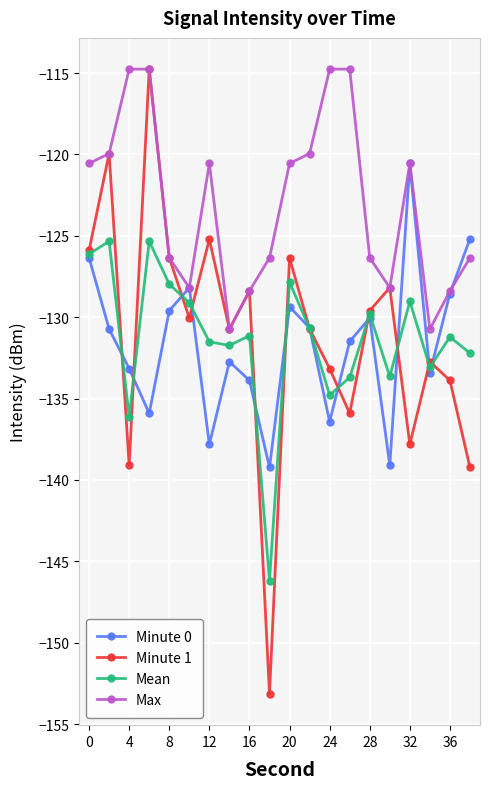

How many series are shown in this chart?

4